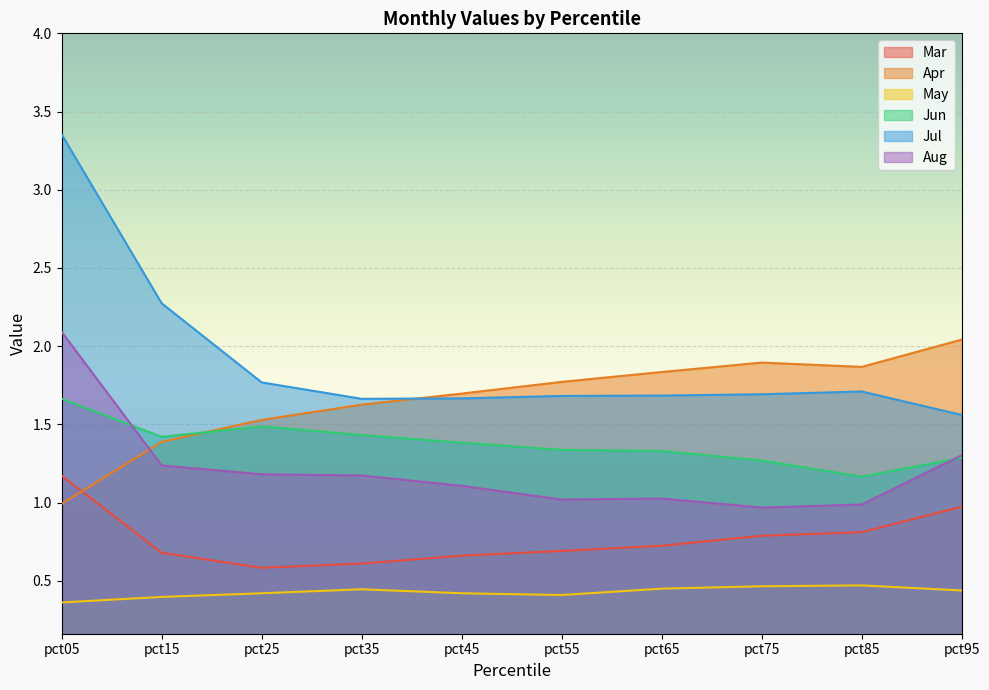

Where is the first local minimum for Mar?

pct25